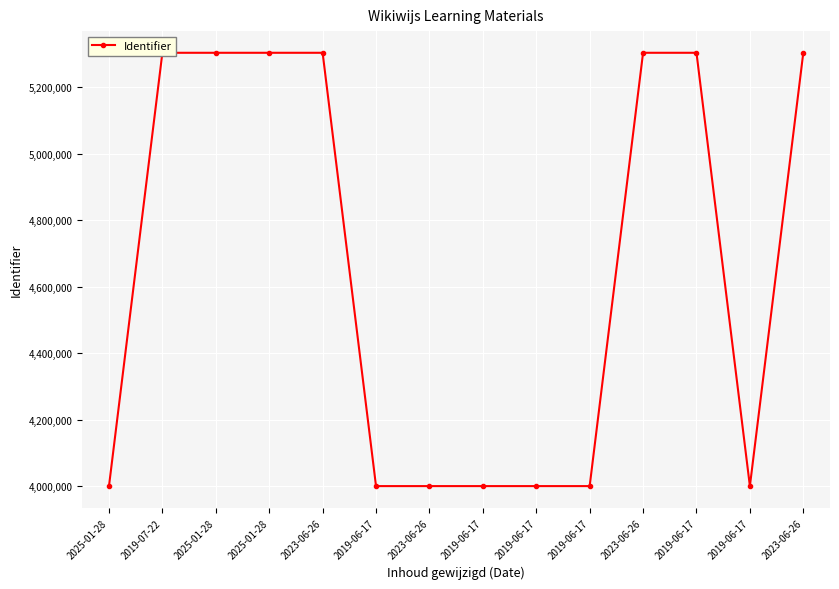

What is the change in value from 2025-01-28 to 2019-06-17?

-1303522